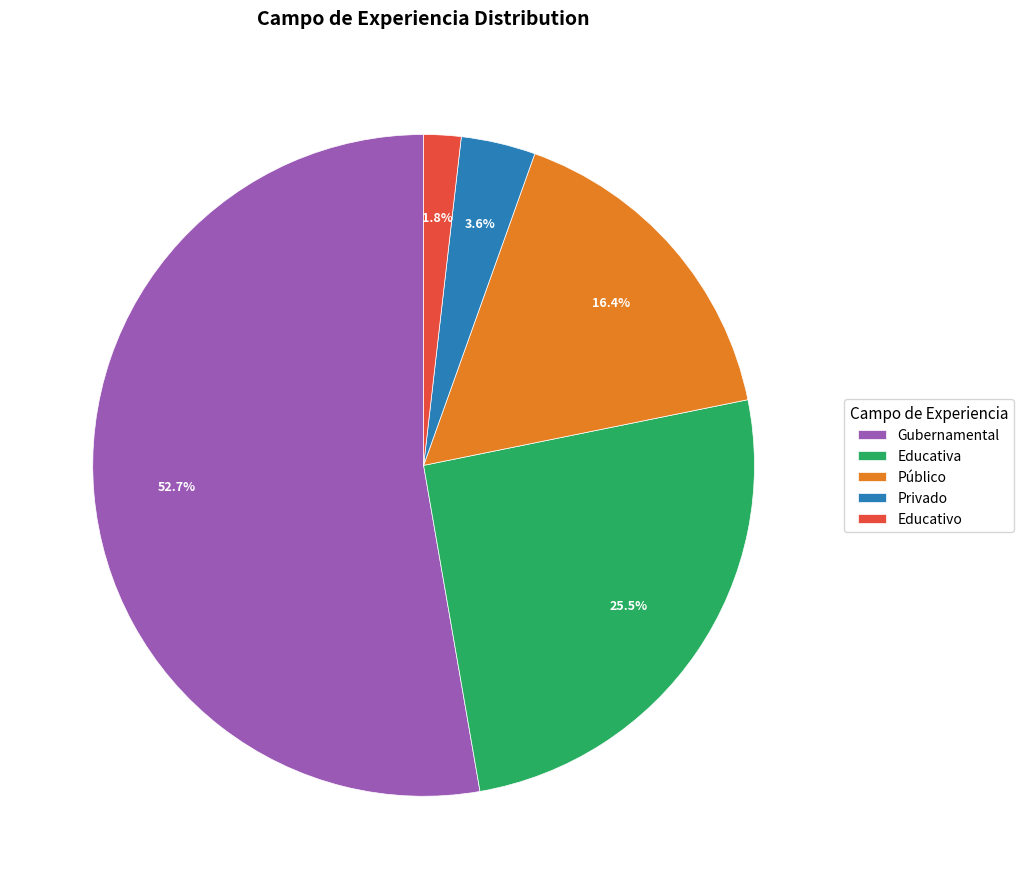

To the nearest percent, what portion does Público represent?

16%